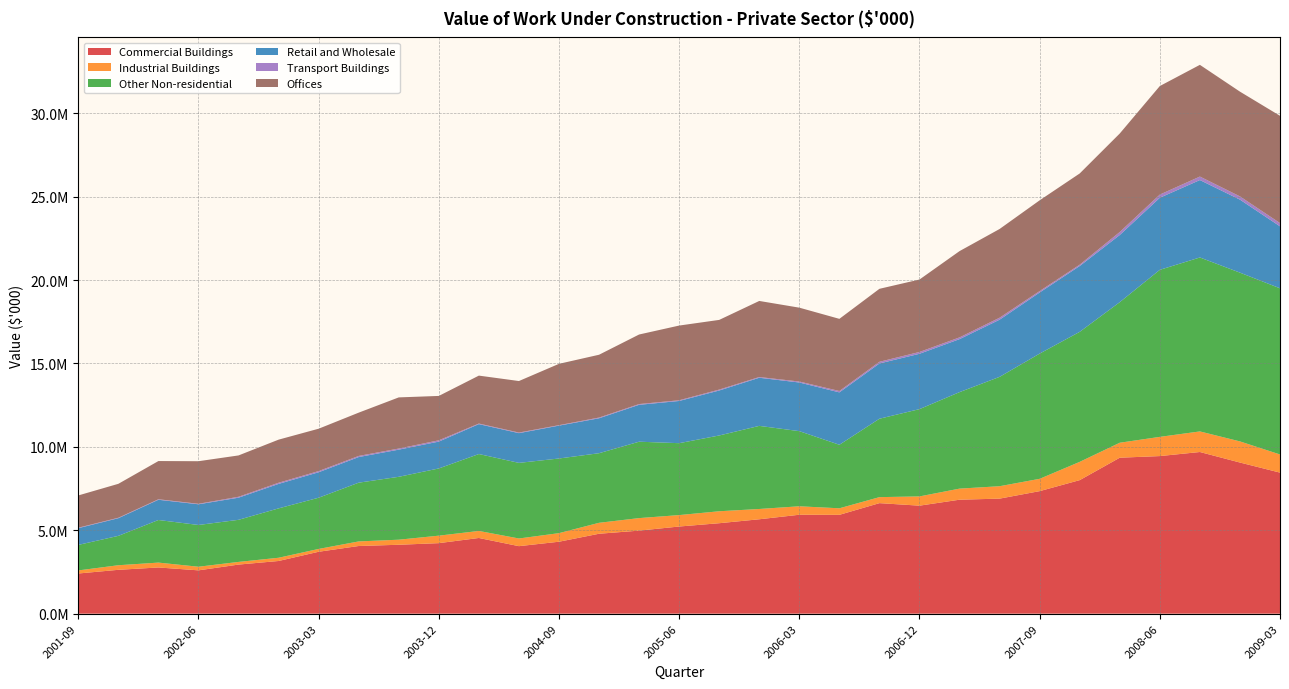

Reading left to right, what are all the values shown in this chart?

Commercial Buildings: 2407998	2628894	2769780	2596632	2942763	3158121	3711259	4056981	4130994	4227973	4537844	4047081	4313323	4791513	4978905	5225027	5423149	5659496	5931025	5925011	6626748	6475413	6832931	6897262	7346206	8006318	9350800	9448645	9692250	9061226	8456932
Industrial Buildings: 184438	274702	291717	216956	159799	193614	169649	274007	303760	448817	421548	460019	514288	656433	750593	685264	716584	616918	507244	392595	359751	554568	663927	744106	738507	1095664	897831	1151480	1234014	1266687	1087797
Other Non-residential: 1530555	1761400	2554359	2503401	2524079	2960748	3070489	3522650	3771038	4029722	4611514	4533138	4475764	4172299	4580507	4311640	4543504	4982822	4504662	3808556	4701265	5233194	5785719	6557058	7508848	7795568	8429106	10015595	10429915	10118951	9963602
Retail and Wholesale: 1003437	1059301	1213176	1240926	1327015	1467302	1527489	1536412	1628329	1610000	1793376	1783371	1971251	2094839	2212454	2530885	2697243	2885748	2917092	3142192	3313906	3318986	3178109	3428135	3663412	3947509	4026346	4321769	4642122	4378180	3716381
Transport Buildings: 27725	27018	29970	29838	54593	69750	70293	66887	66074	77975	35070	35767	27164	42988	44831	42406	55228	43251	57970	81410	100558	108721	104396	117580	85753	80291	180200	190878	209396	193840	193950
Offices: 1934312	2033832	2291437	2552690	2478868	2583879	2539953	2595603	3066613	2660144	2873398	3088599	3678032	3765938	4170401	4478754	4177660	4561429	4428997	4326574	4374905	4343447	5172872	5320605	5440531	5468630	5905578	6507057	6698198	6280504	6431489